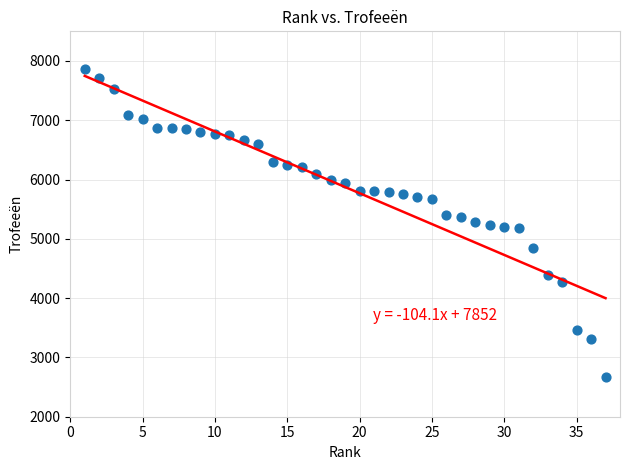

What is the range of Y values (max minus min)?

5197